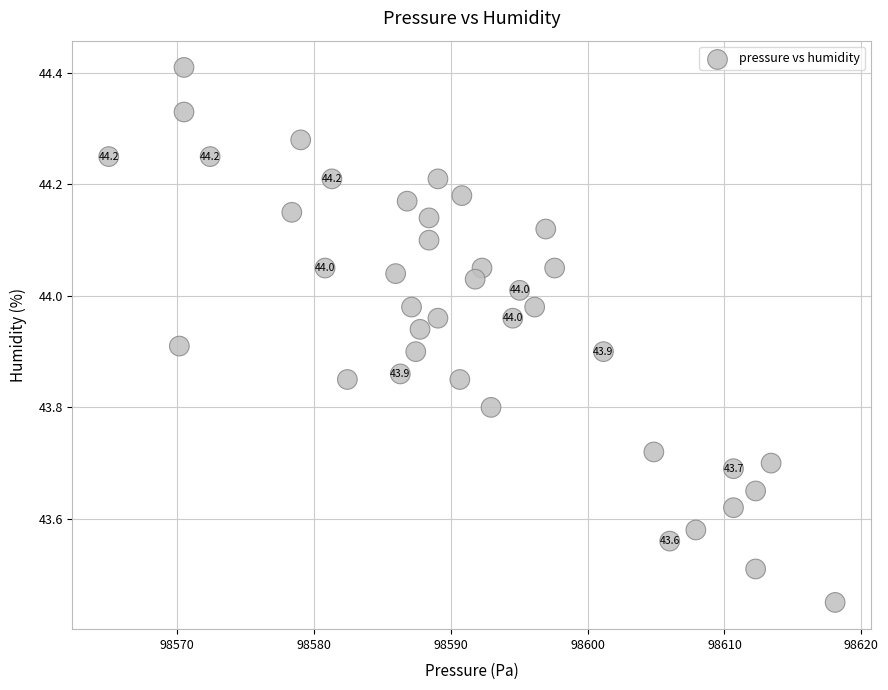

What is the range of X values (max minus min)?

53.1